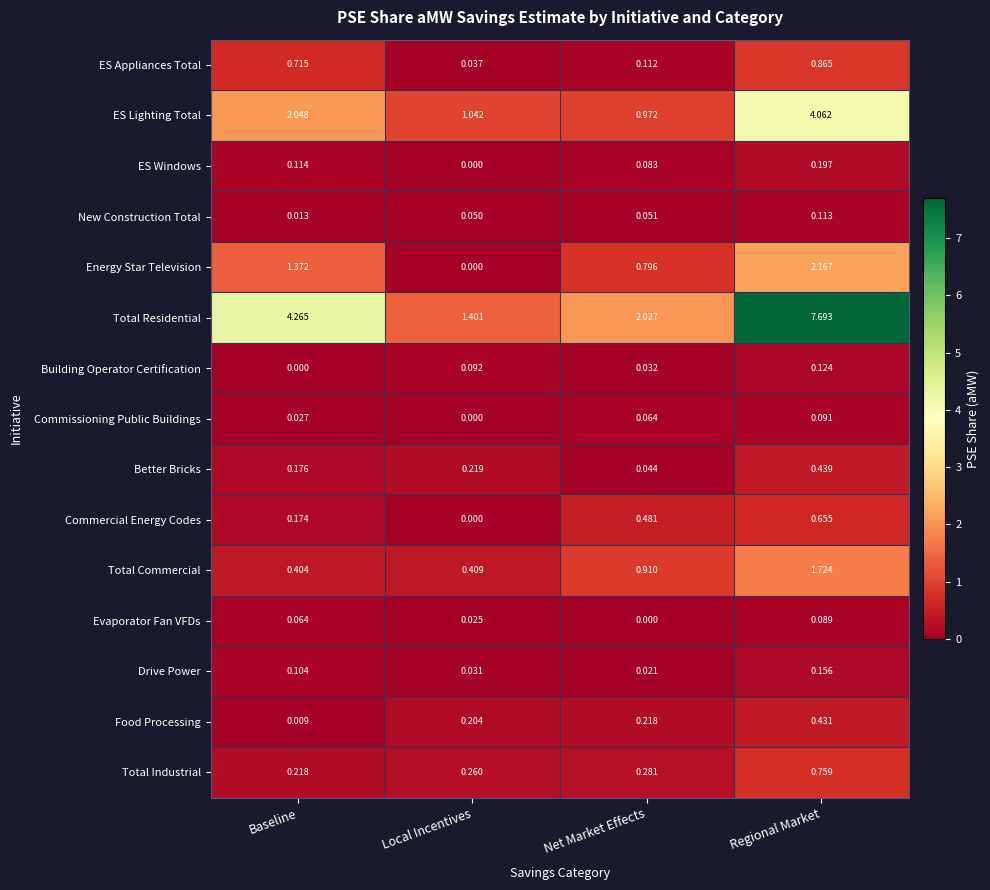

List the labels in order of Better Bricks value, smallest first.

Net Market Effects, Baseline, Local Incentives, Regional Market